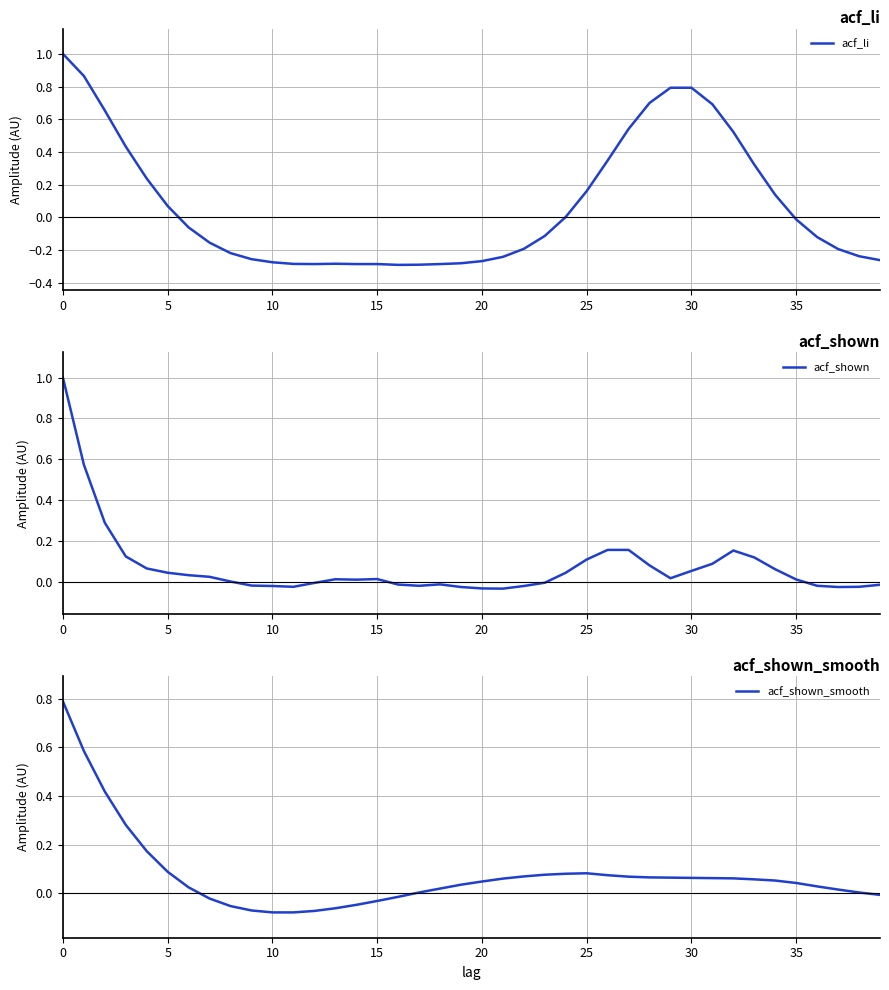

Which series has the widest spread of values?

acf_li